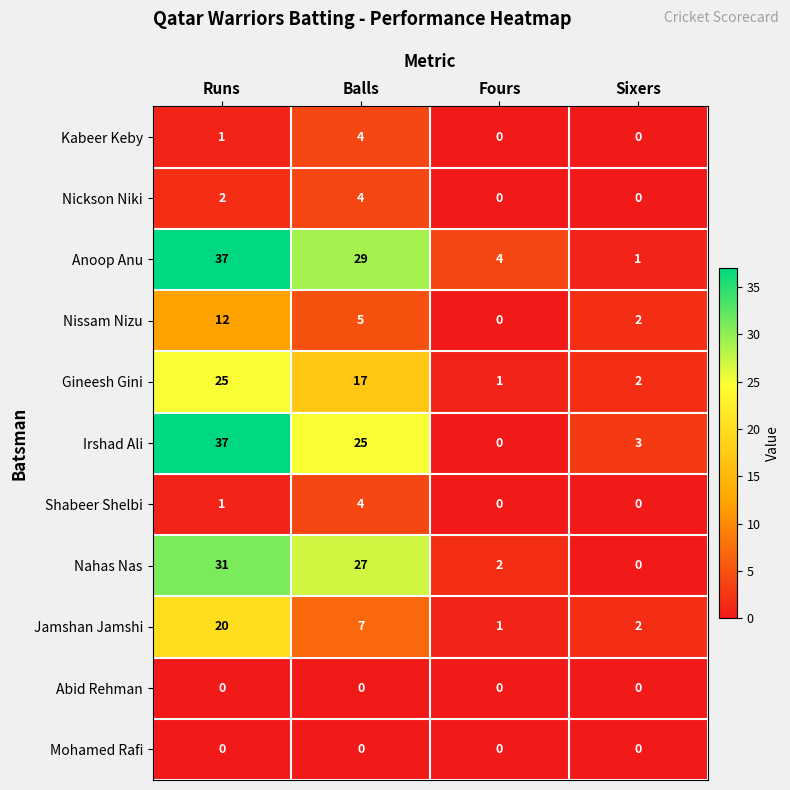

The Abid Rehman series shows 0 at Runs. True or false?

True